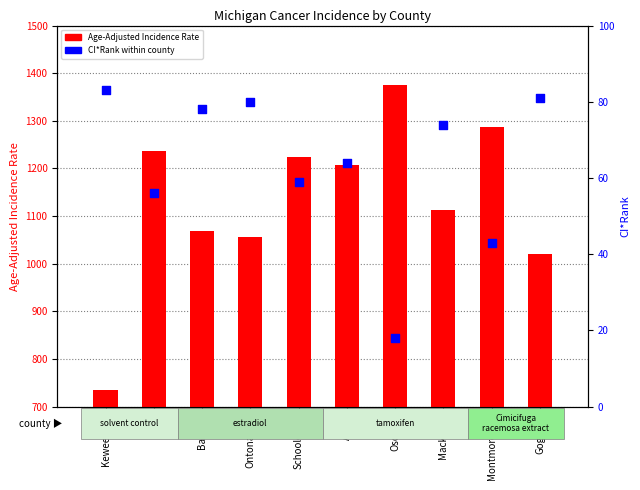

At which category is the sum across all series the highest?

Oscoda